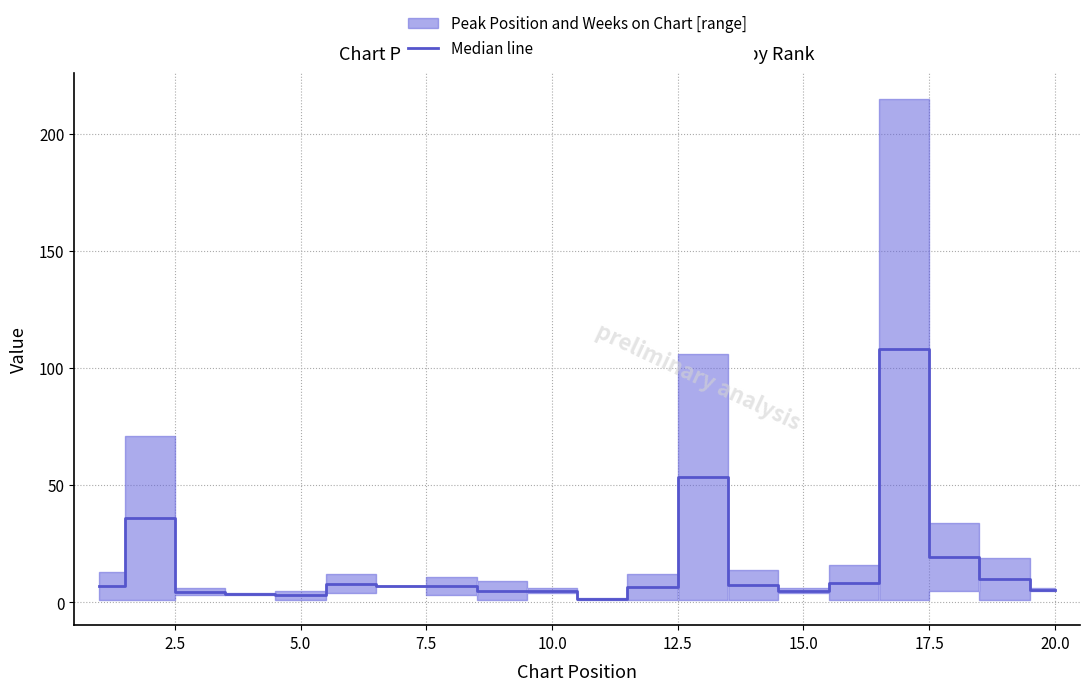

Reading left to right, what are all the values shown in this chart?

7.0	36.0	4.5	3.5	3.0	8.0	7.0	7.0	5.0	5.0	1.5	6.5	53.5	7.5	5.0	8.5	108.0	19.5	10.0	5.5